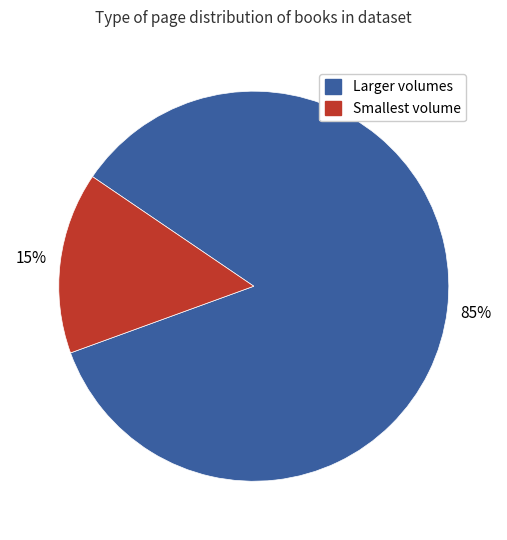

What is the majority slice?

Larger volumes